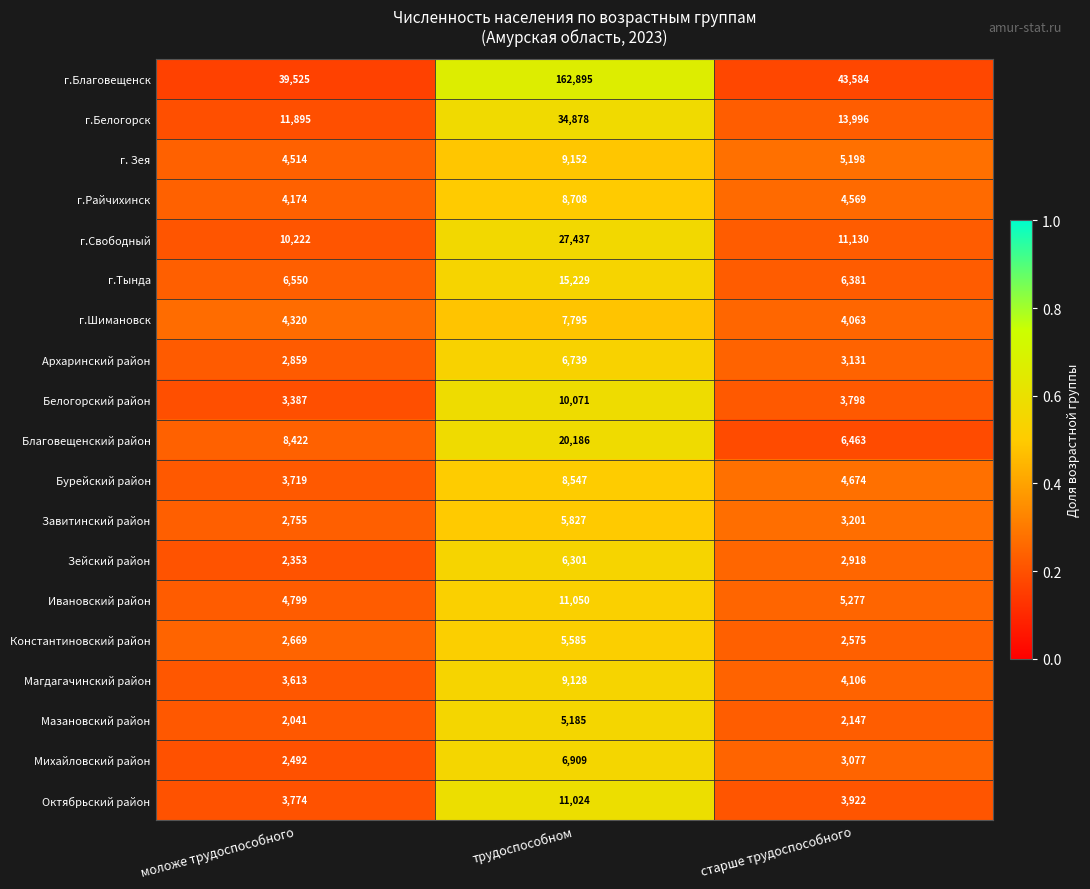

At which category is the sum across all series the highest?

трудоспособном